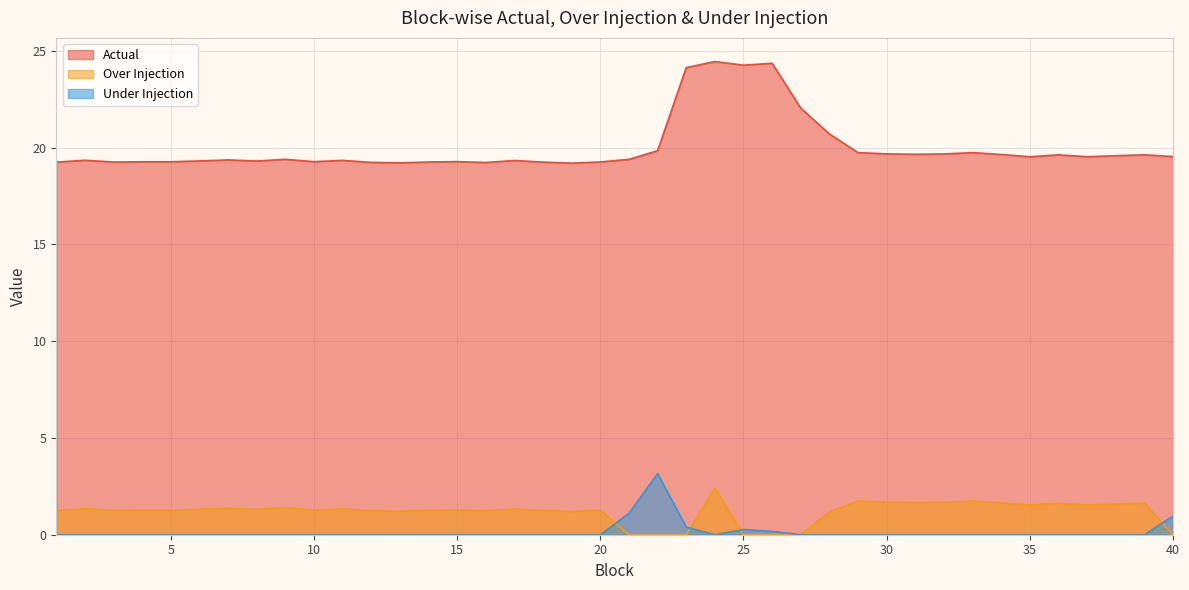

In Actual, how many points are higher than both neighbors (excluding endpoints)?

11